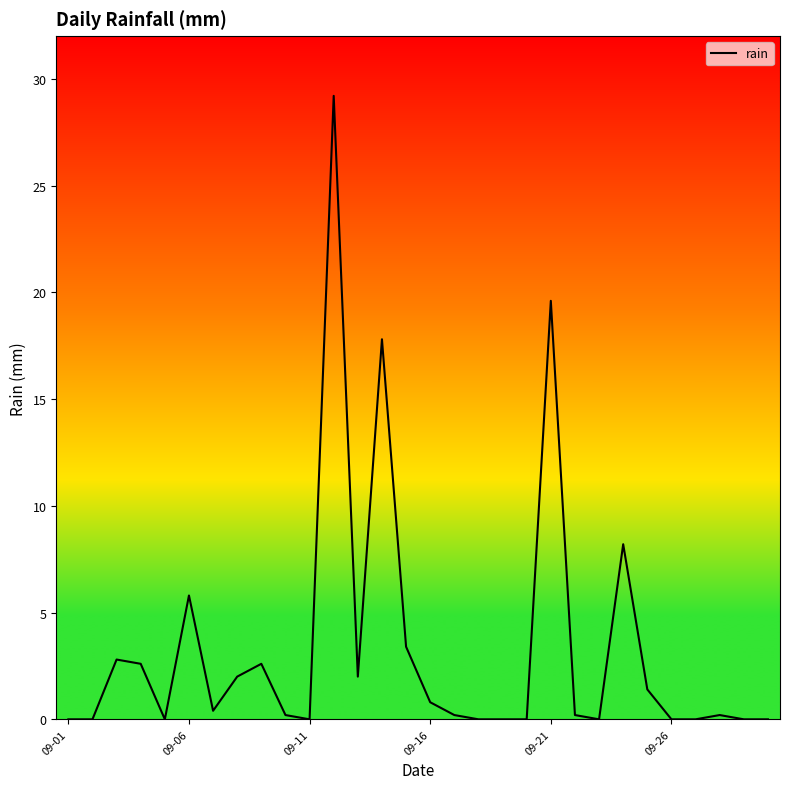

What is the maximum value shown in the chart?

29.2